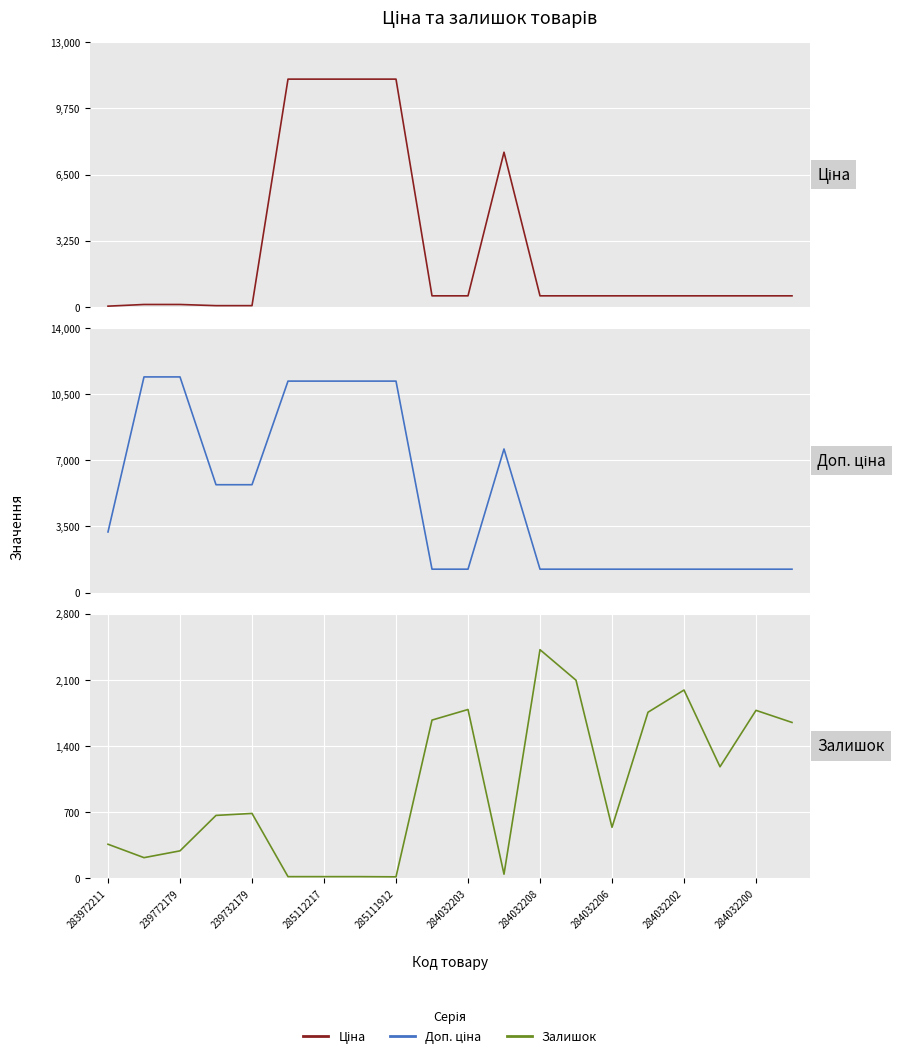

Is the value of Доп. ціна at 284032203 greater than the value of Залишок at 10?

Yes